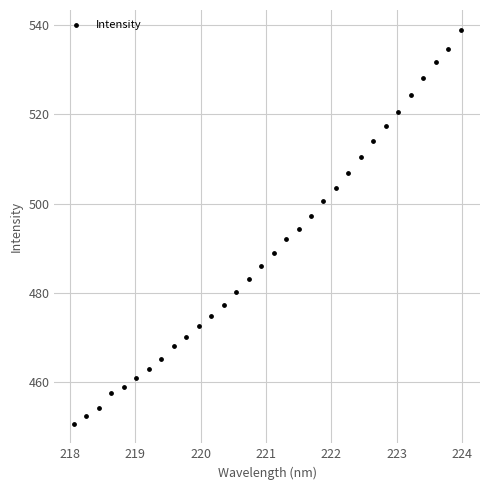

What is the range of X values (max minus min)?

5.9